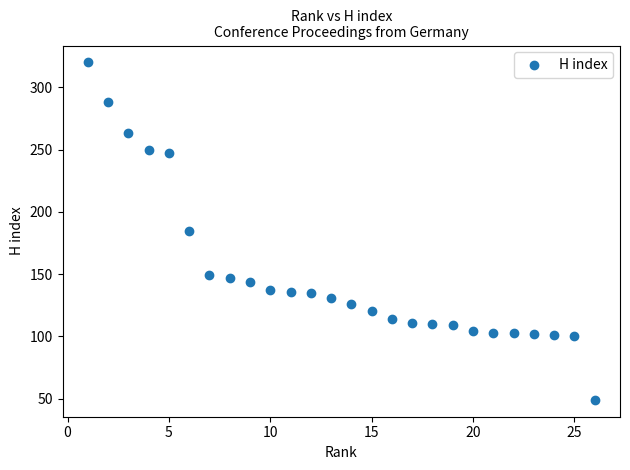

What is the range of Y values (max minus min)?

271